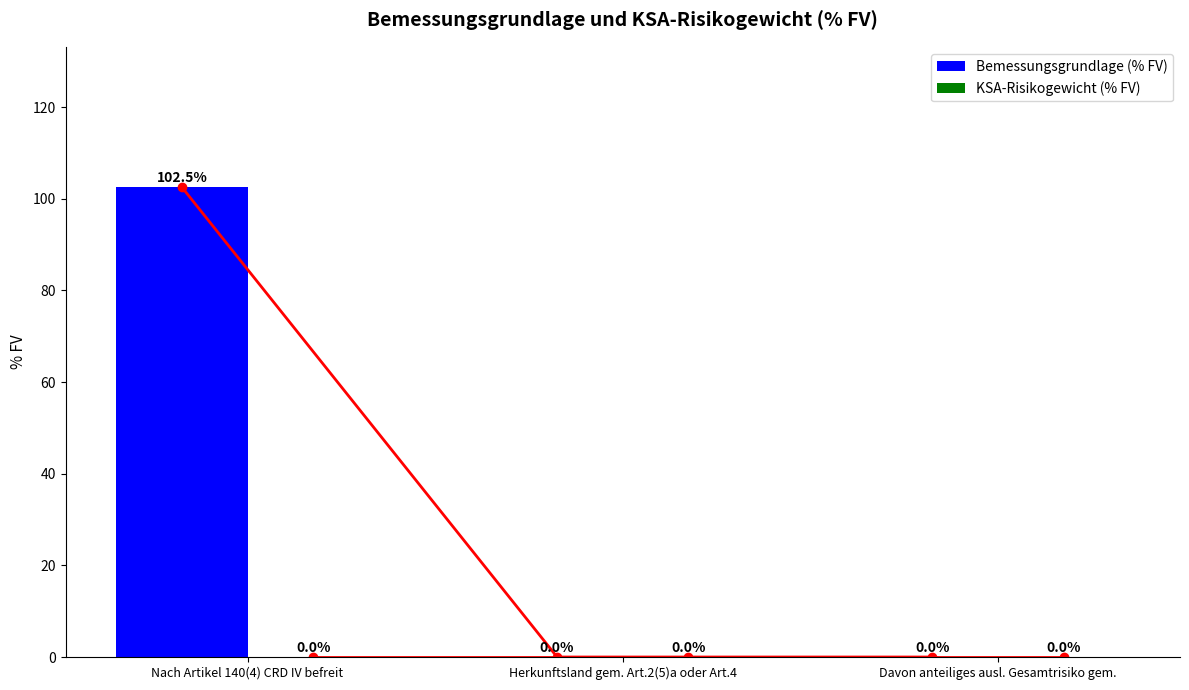

Which has a higher value, Davon anteiliges ausl. Gesamtrisiko gem. or Herkunftsland gem. Art.2(5)a oder Art.4?

Davon anteiliges ausl. Gesamtrisiko gem.